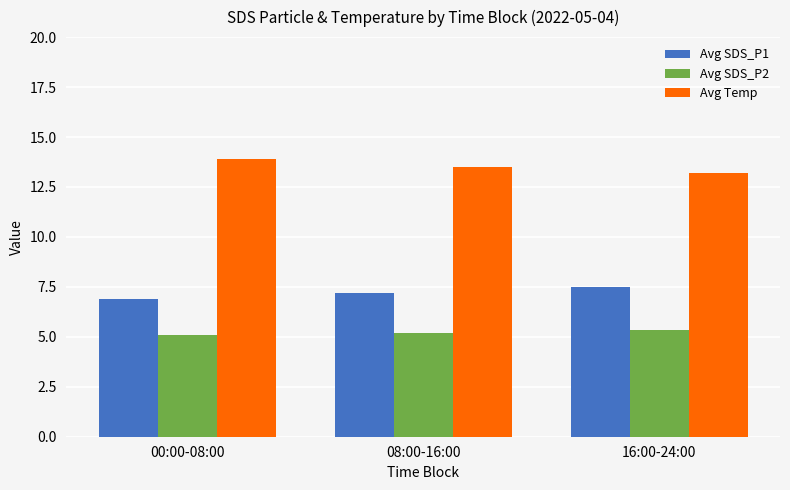

What is the difference between the maximum and minimum values in the Avg SDS_P1 series?

0.6